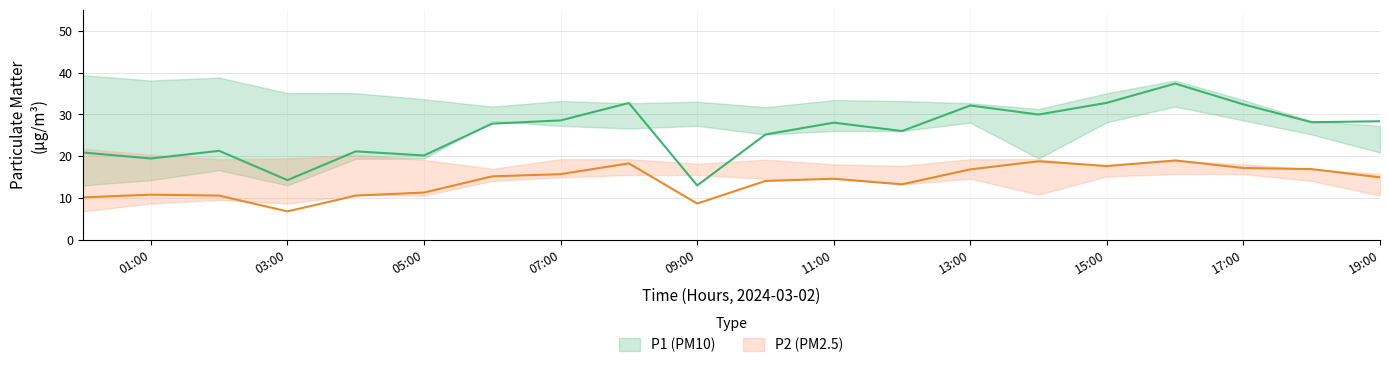

What is the average value of the P2 series?

14.1